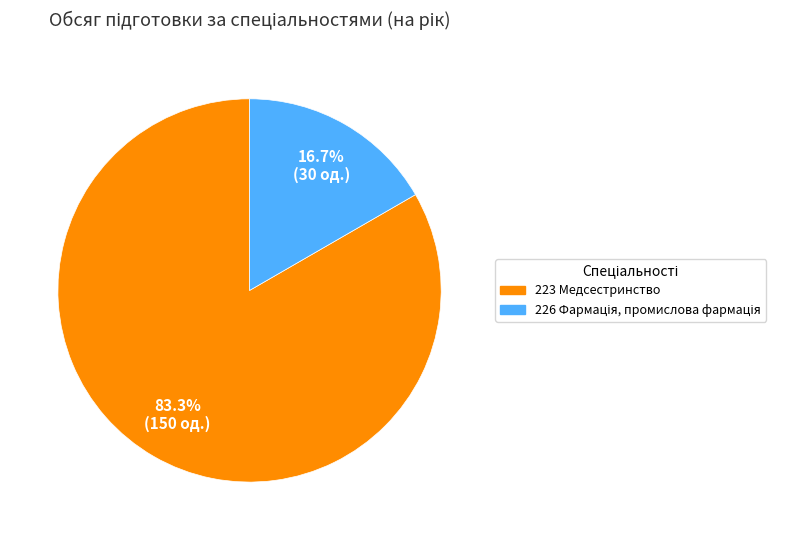

Does 223 Медсестринство represent more than half of the total?

Yes